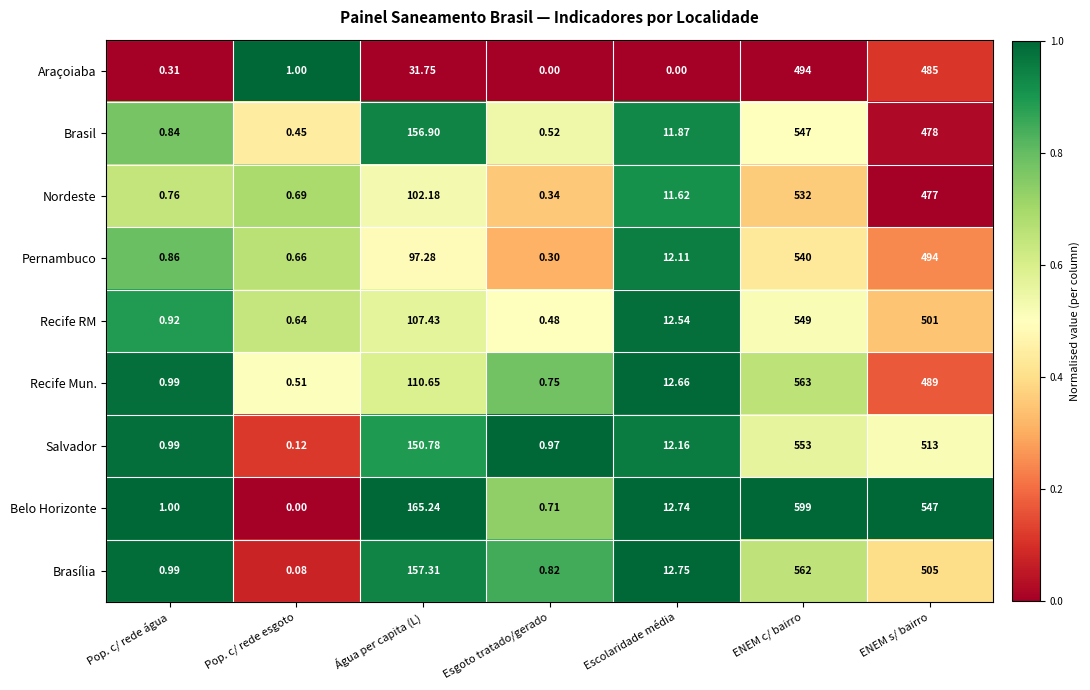

Which series changed the most between Água per capita (L) and Escolaridade média?

Belo Horizonte